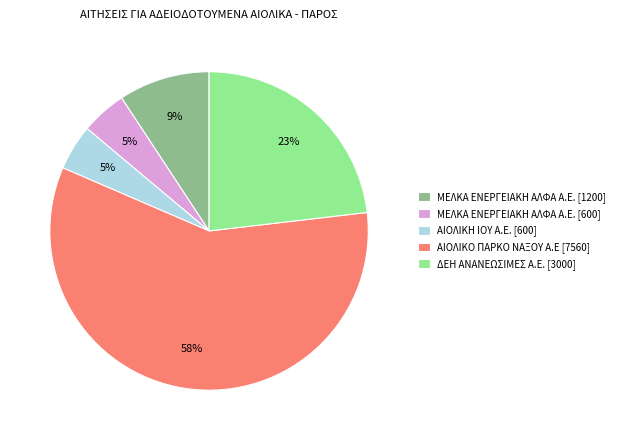

Is the sum of ΑΙΟΛΙΚΟ ΠΑΡΚΟ ΝΑΞΟΥ Α.Ε [7560] and ΜΕΛΚΑ ΕΝΕΡΓΕΙΑΚΗ ΑΛΦΑ Α.Ε. [1200] greater than half?

Yes